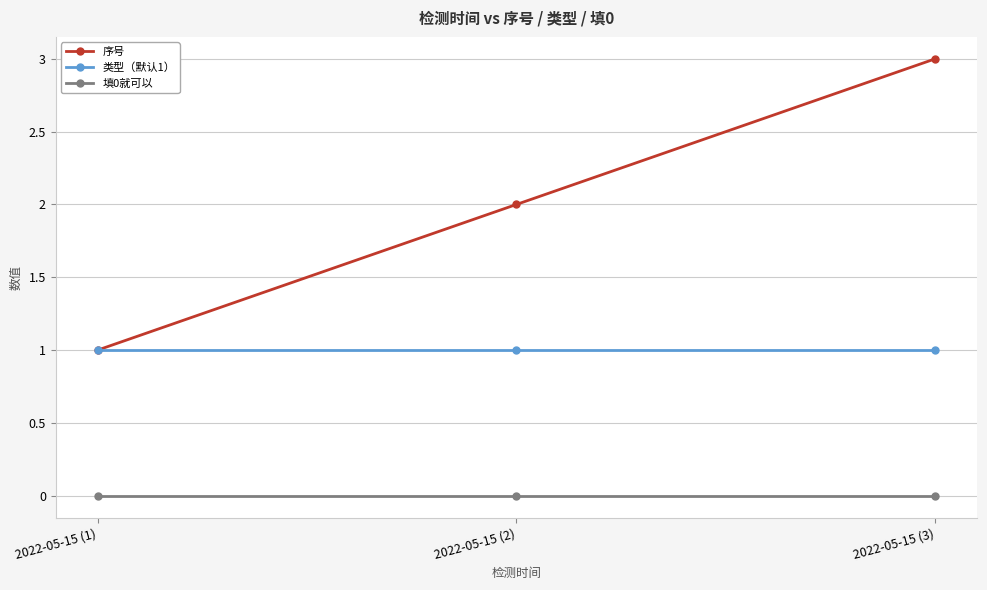

How many values in the 序号 series are below 2?

1